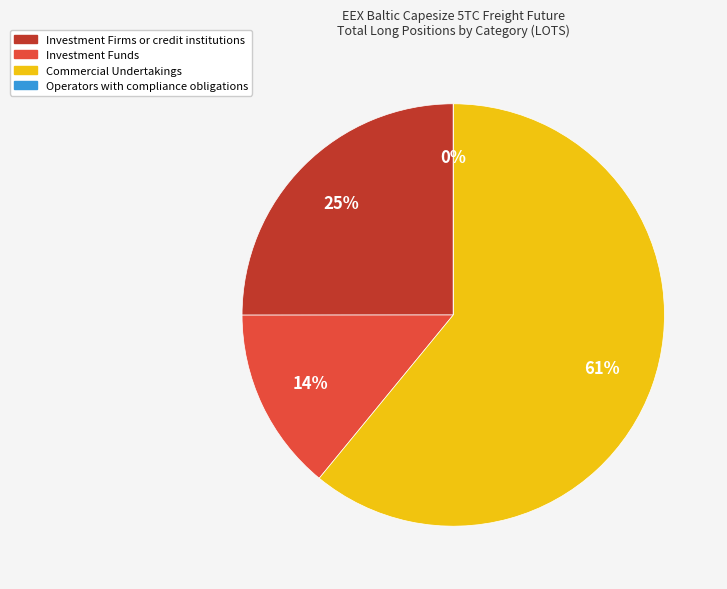

Is there any slice that represents more than half of the pie?

Yes